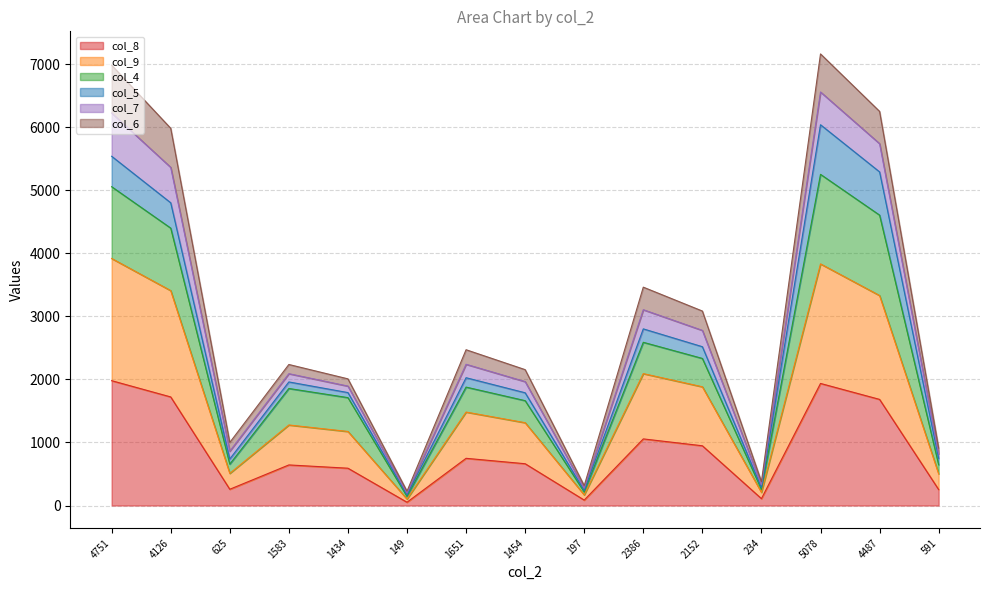

True or false: col_8 has a value of 853 at 5078.

False